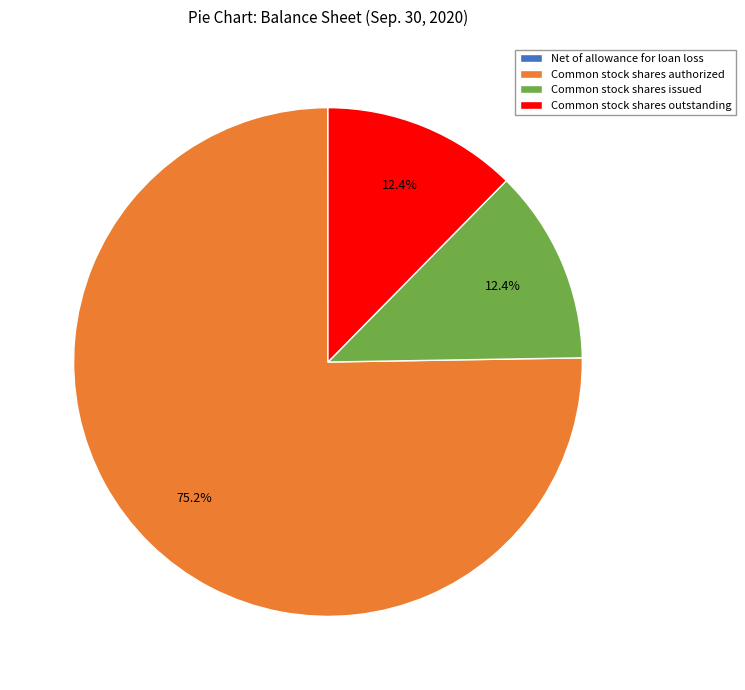

Which category has the biggest portion of the pie?

Common stock shares authorized